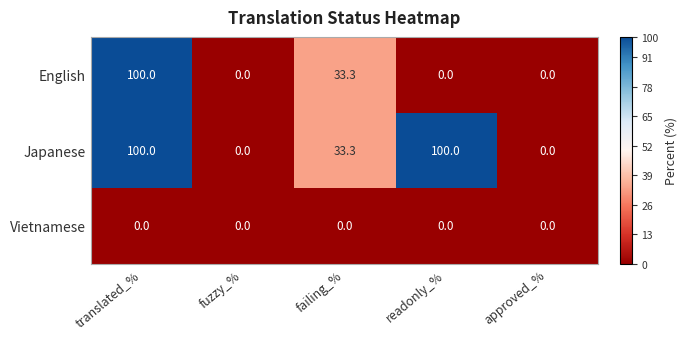

What is the difference between the maximum and minimum values in the Japanese series?

100.0